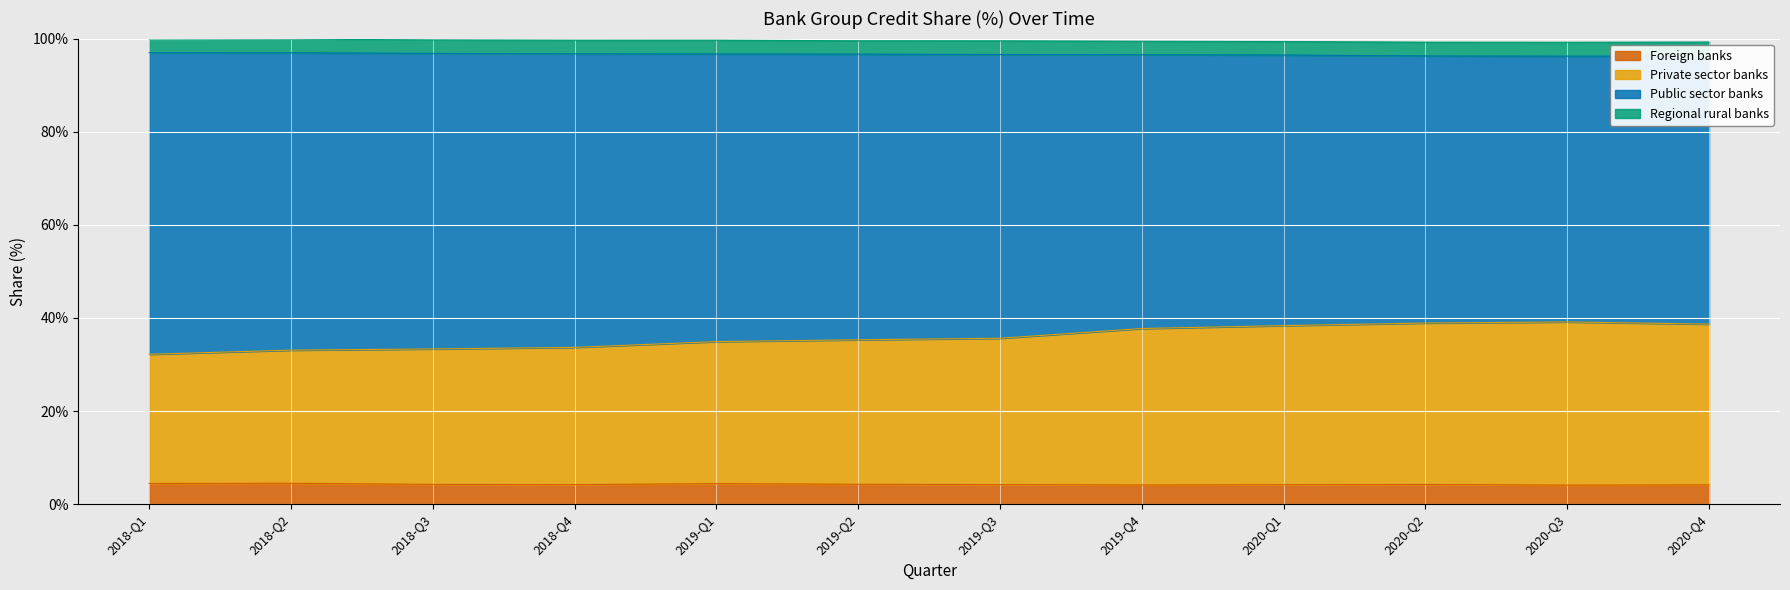

List the labels in order of Foreign banks value, largest first.

2018-Q2, 2018-Q1, 2019-Q1, 2019-Q2, 2018-Q3, 2020-Q2, 2019-Q3, 2018-Q4, 2020-Q1, 2020-Q4, 2019-Q4, 2020-Q3